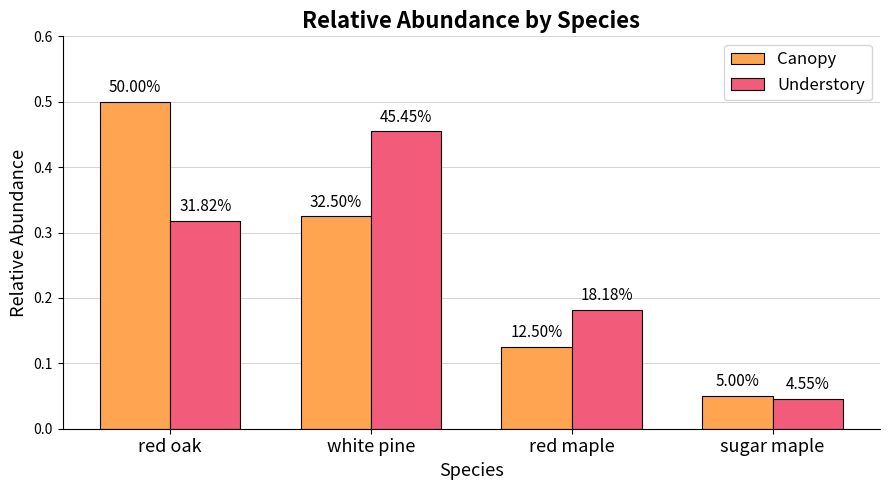

Between white pine and sugar maple, which series saw the biggest shift?

Understory